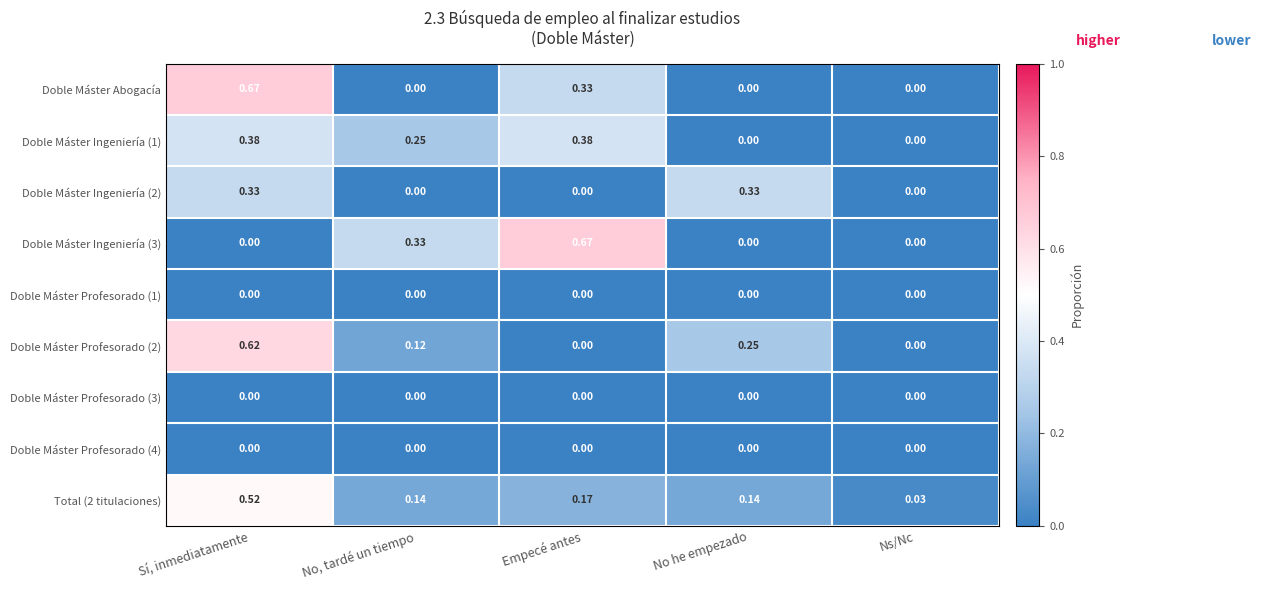

Which category has the highest value in the Doble Máster Profesorado (2) series?

Sí, inmediatamente